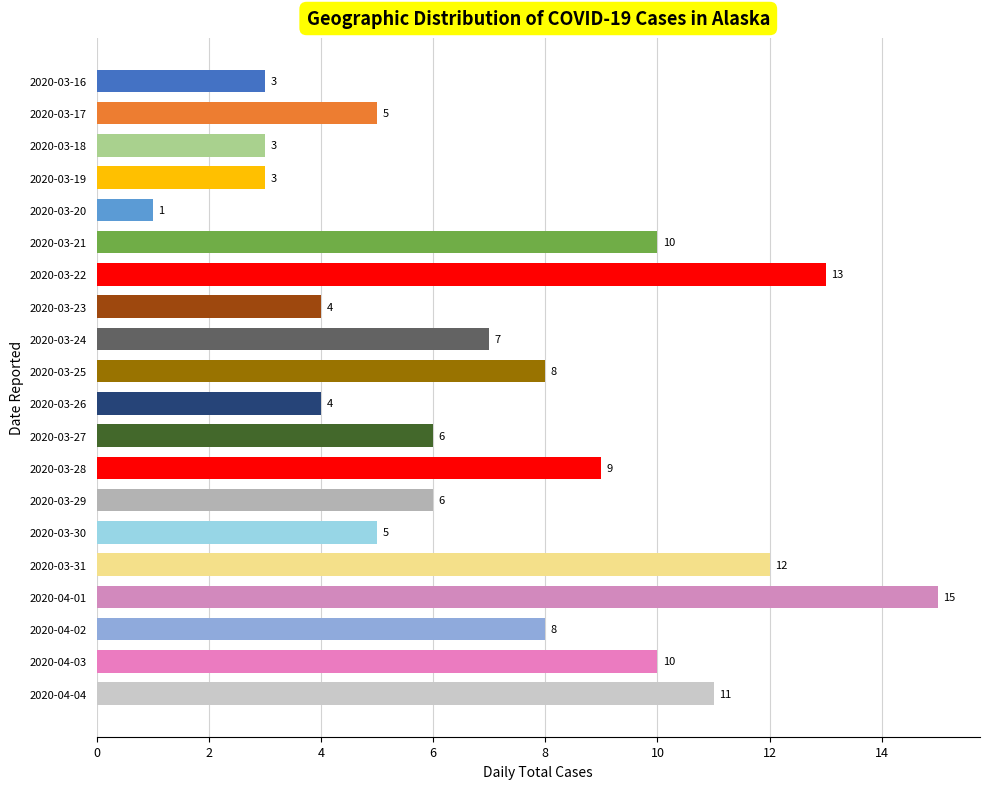

What is the average value?

7